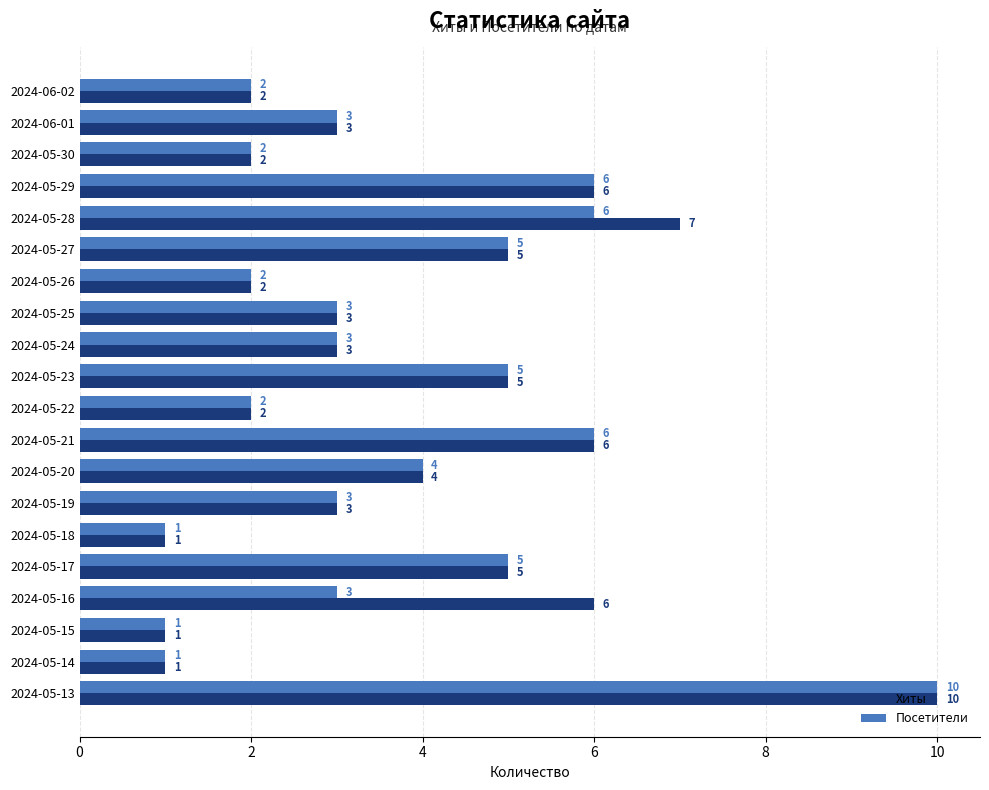

Is it true that Хиты equals 4 at 2024-05-25?

False